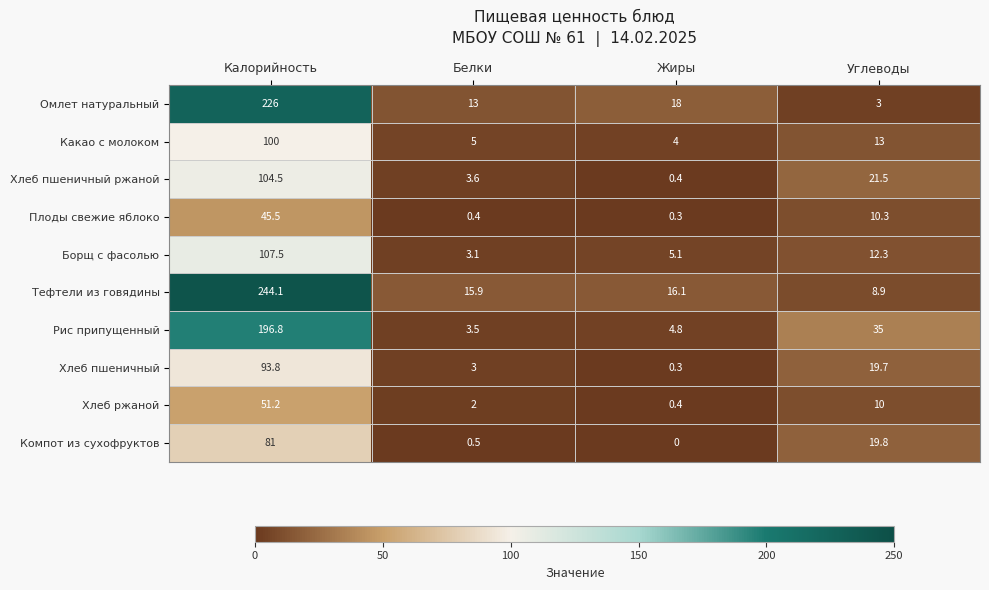

What is the highest value of the Компот из сухофруктов series?

81.0